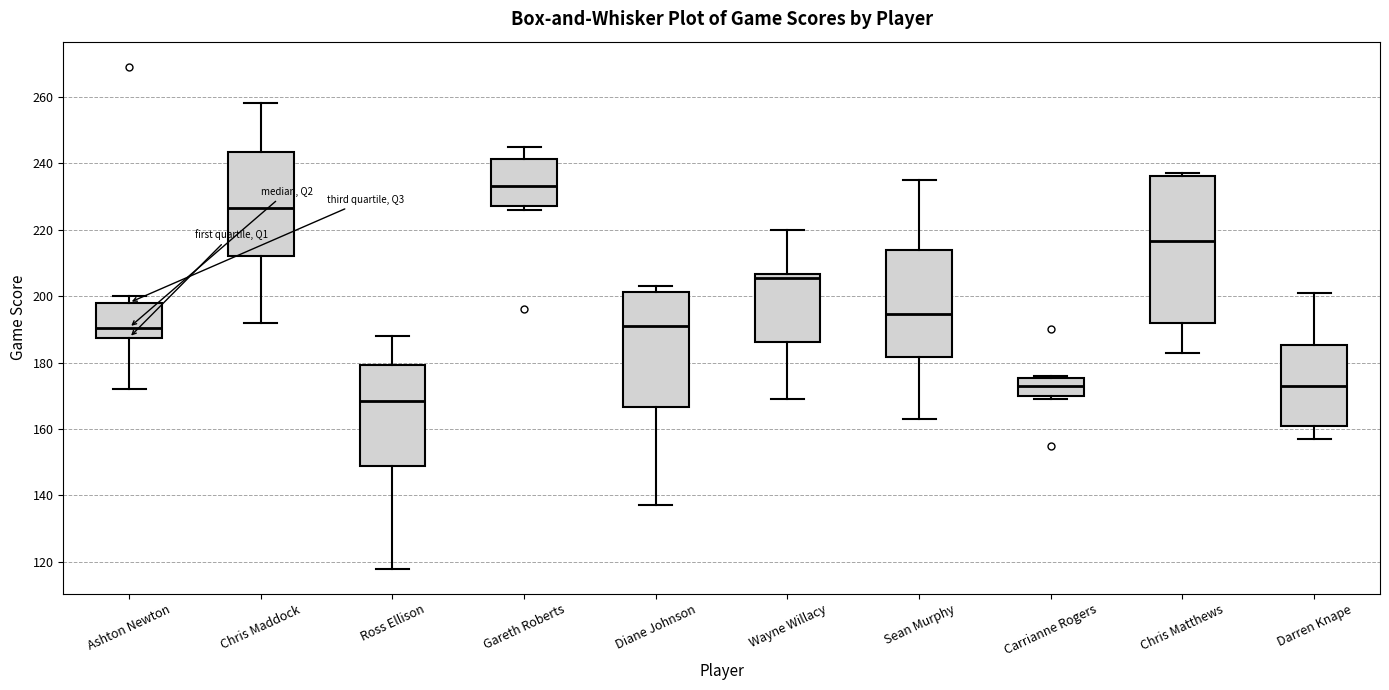

Comparing the boxes themselves (not the whiskers), which one is the tallest?

Chris Matthews